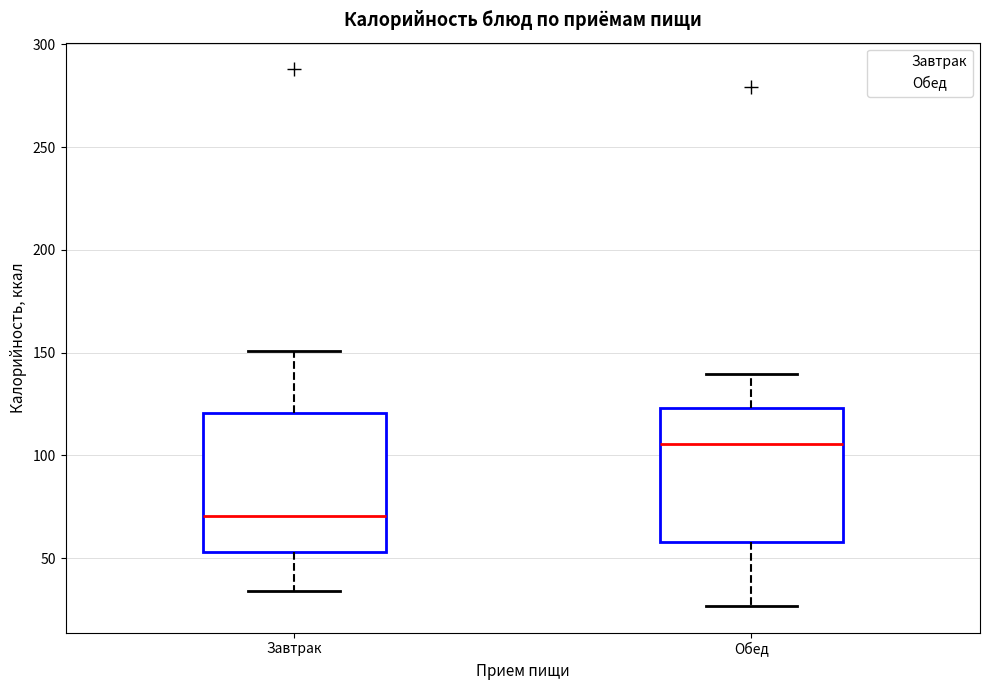

Where does the lower whisker of the box for Обед end on the y-axis? The values are not printed on the chart, so give them approximately, as read against the axis.

25